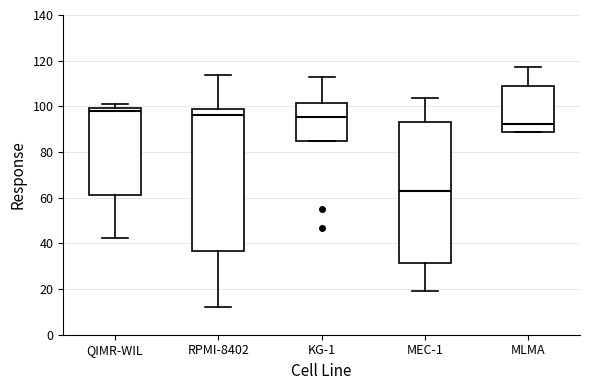

Reading left to right, read every box against the y-axis: the position of its median line, the range the box covers, and the ends of its whiskers. The values are not printed on the chart, so give them approximately, as read against the axis.

QIMR-WIL: median 98, box 62 to 100, whiskers 42 to 100 (just above the box's upper edge)
RPMI-8402: median 96, box 36 to 98, whiskers 12 to 114
KG-1: median 96, box 84 to 102, whiskers 84 to 114
MEC-1: median 62, box 32 to 94, whiskers 18 to 104
MLMA: median 92, box 88 to 108, whiskers 88 to 118